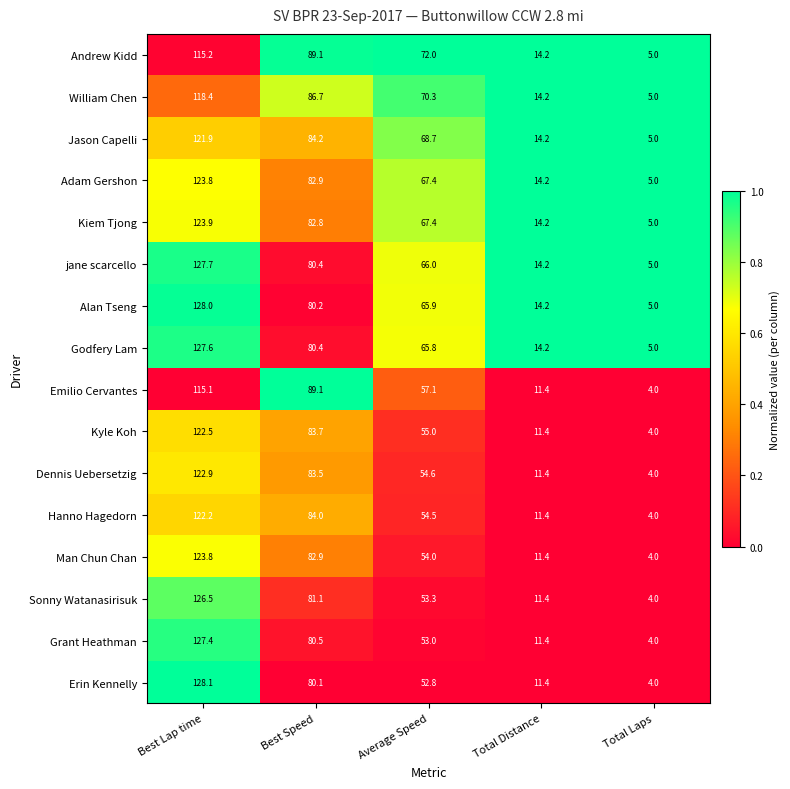

How many data points does each series have?

5